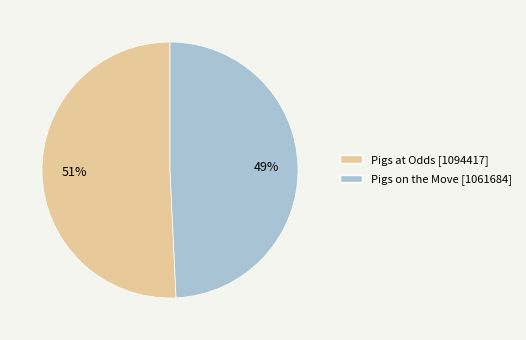

Count the number of slices in the pie.

2